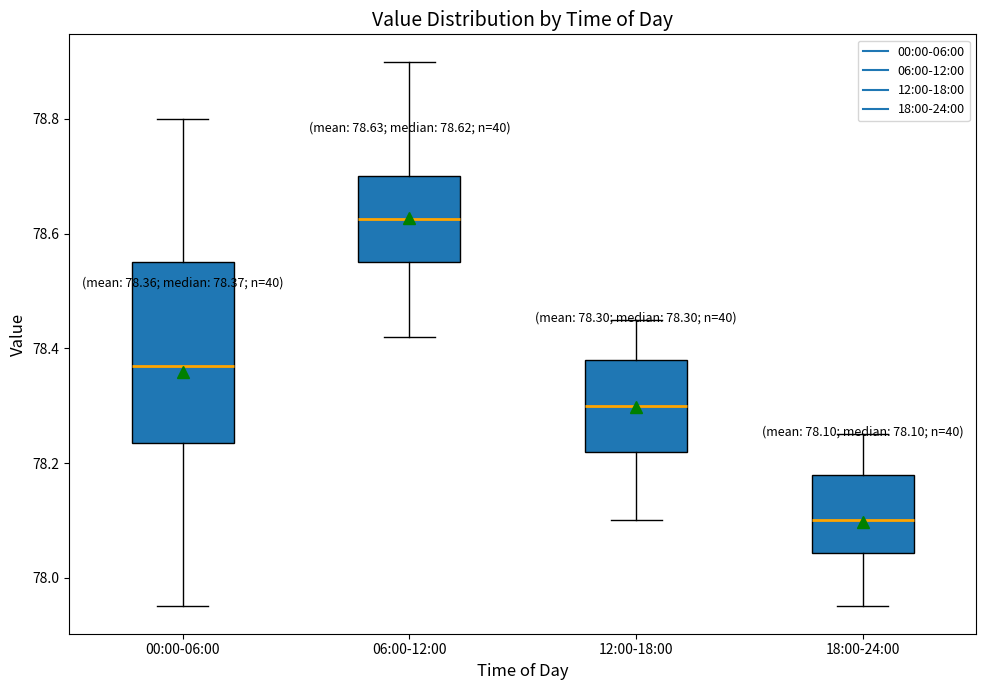

Which box has the lowest median line?

18:00-24:00